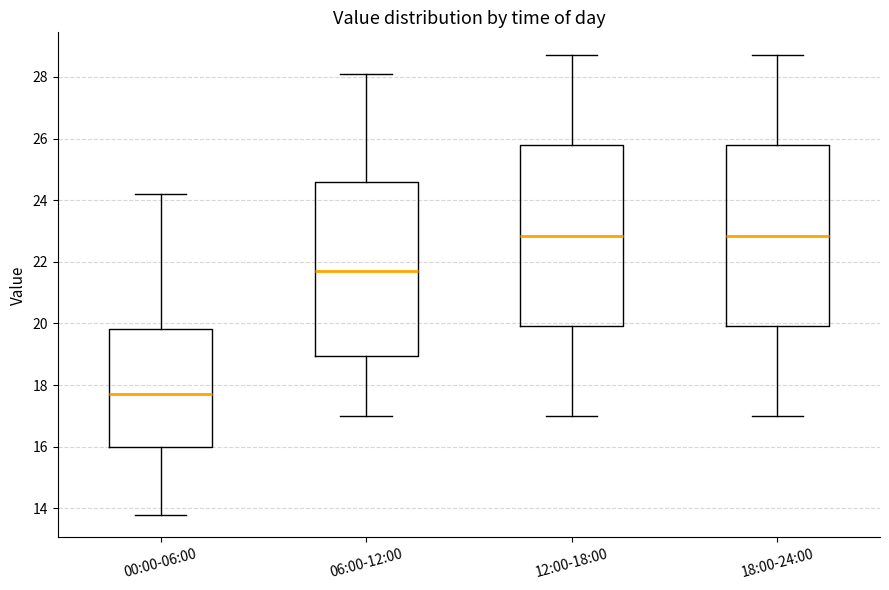

Reading left to right, transcribe this box plot: for each box, give where its median line is, the range the box spans, and where its two whiskers end, as read against the y-axis. The values are not printed on the chart, so give them approximately, as read against the axis.

00:00-06:00: median 17.8, box 16.0 to 19.8, whiskers 13.8 to 24.2
06:00-12:00: median 21.8, box 19.0 to 24.6, whiskers 17.0 to 28.2
12:00-18:00: median 22.8, box 20.0 to 25.8, whiskers 17.0 to 28.8
18:00-24:00: median 22.8, box 20.0 to 25.8, whiskers 17.0 to 28.8